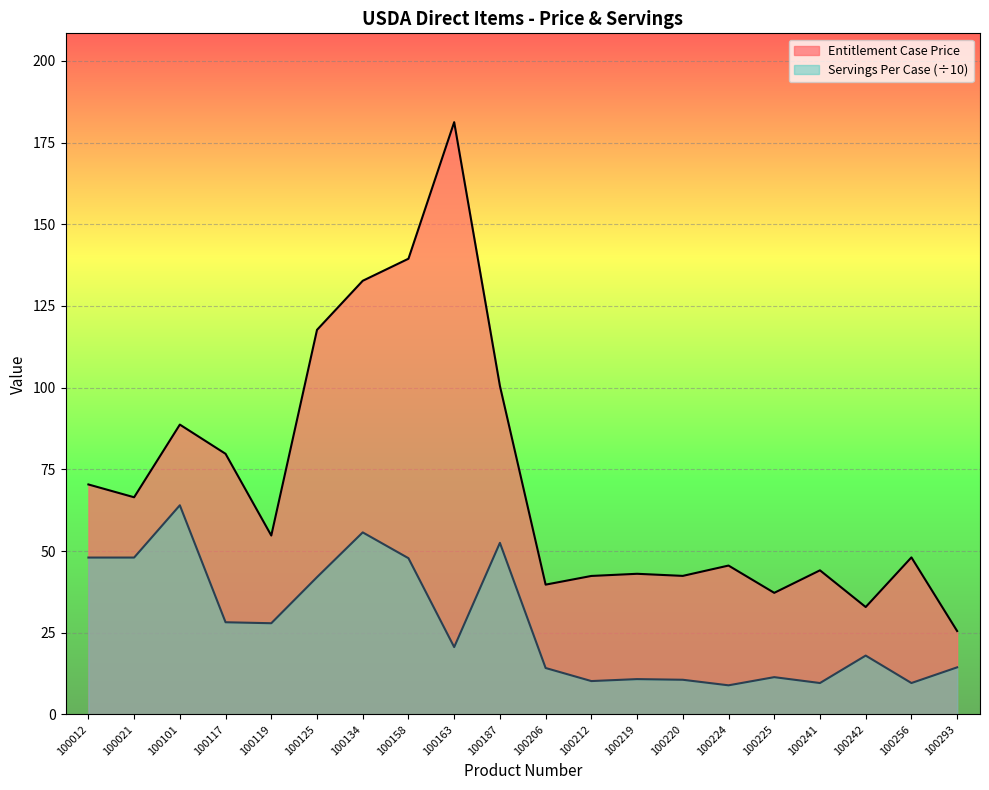

True or false: Servings Per Case and Entitlement Case Price cross at least once.

False